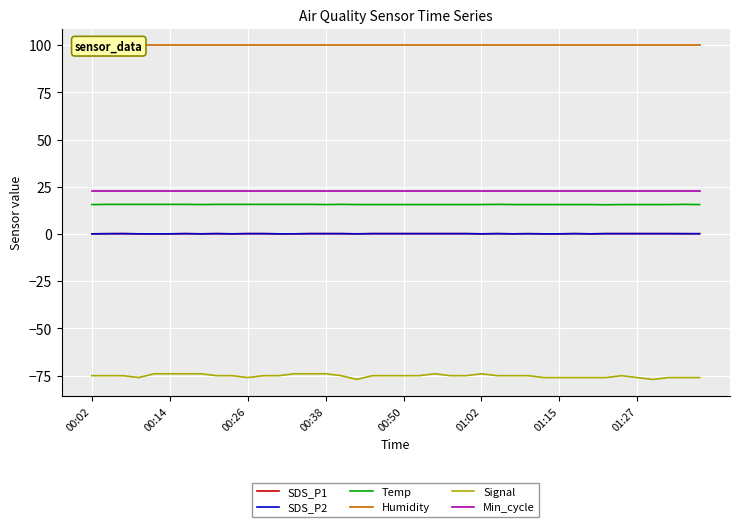

At which category does the chart reach its peak across all series?

00:02